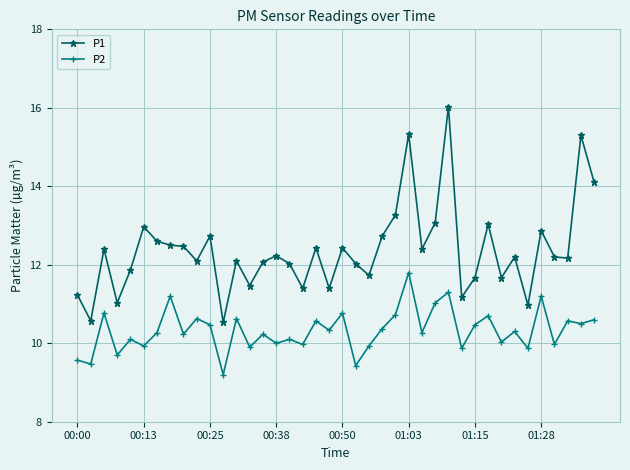

What is the maximum value for P1?

16.0